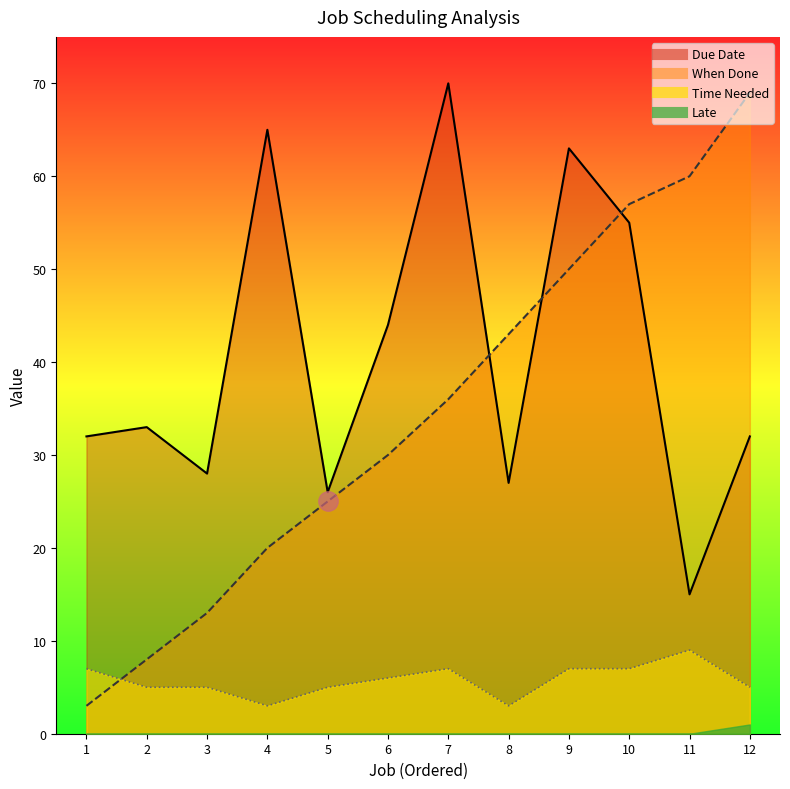

The Due Date series shows 49 at 2. True or false?

False